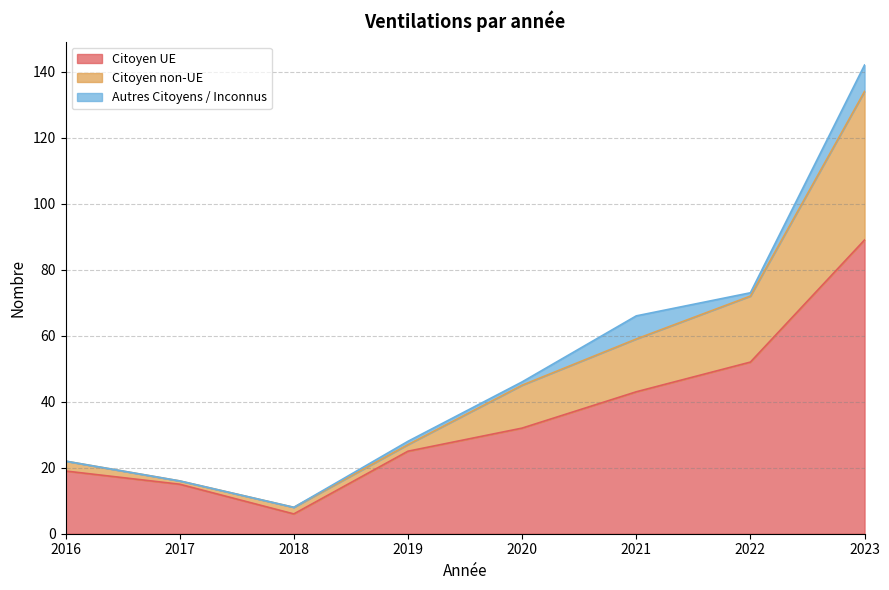

True or false: Citoyen non-UE and Citoyen UE cross at least once.

False